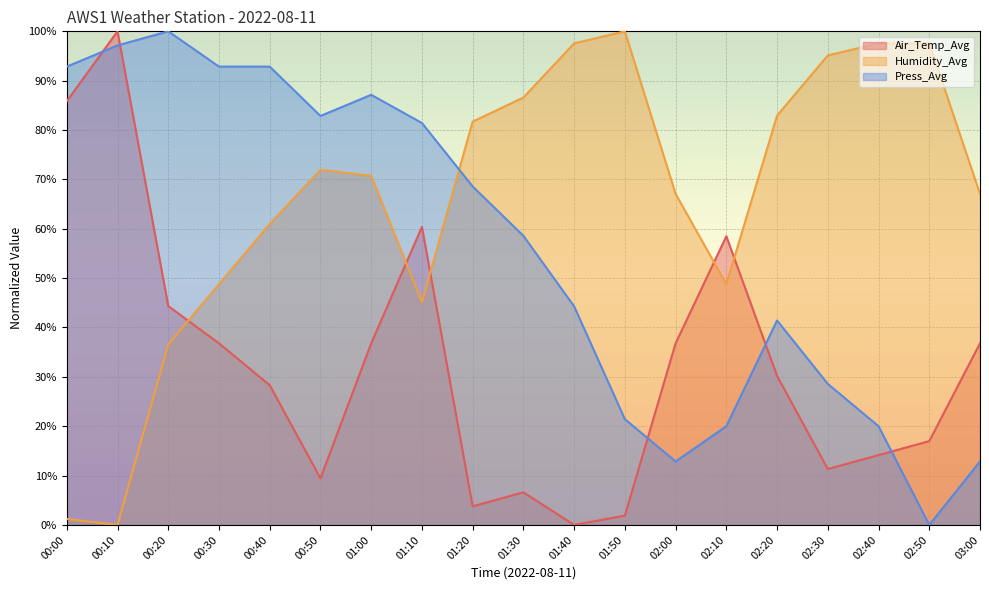

List the series in order of their peak value, highest first.

Air_Temp_Avg, Humidity_Avg, Press_Avg